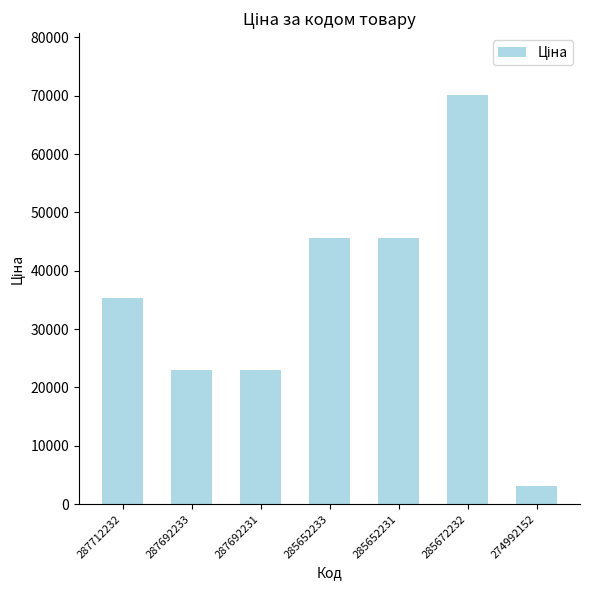

Reading left to right, extract all data points from this chart.

35295.1	23040.4	23040.4	45672.6	45672.6	70181.6	3059.7